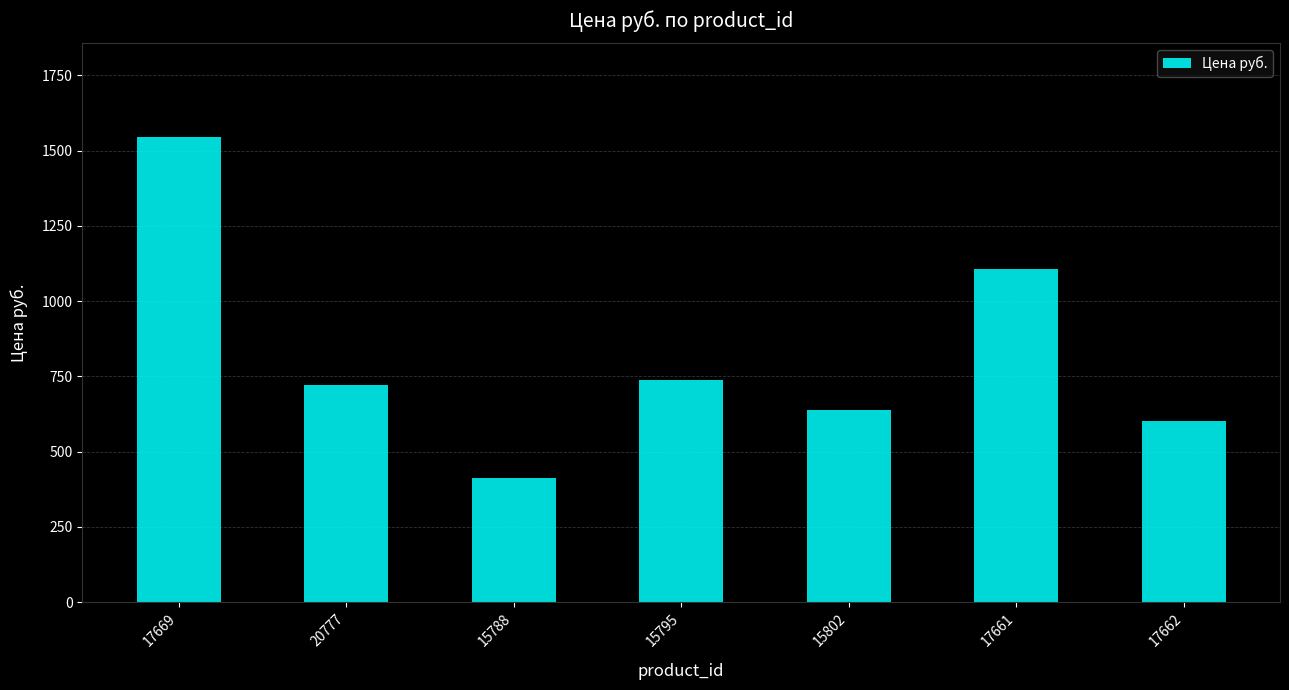

What is the approximate value at 17662, to the nearest 50?

600